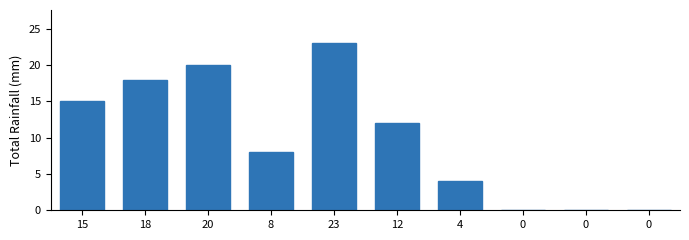

Count the number of categories in the chart.

10